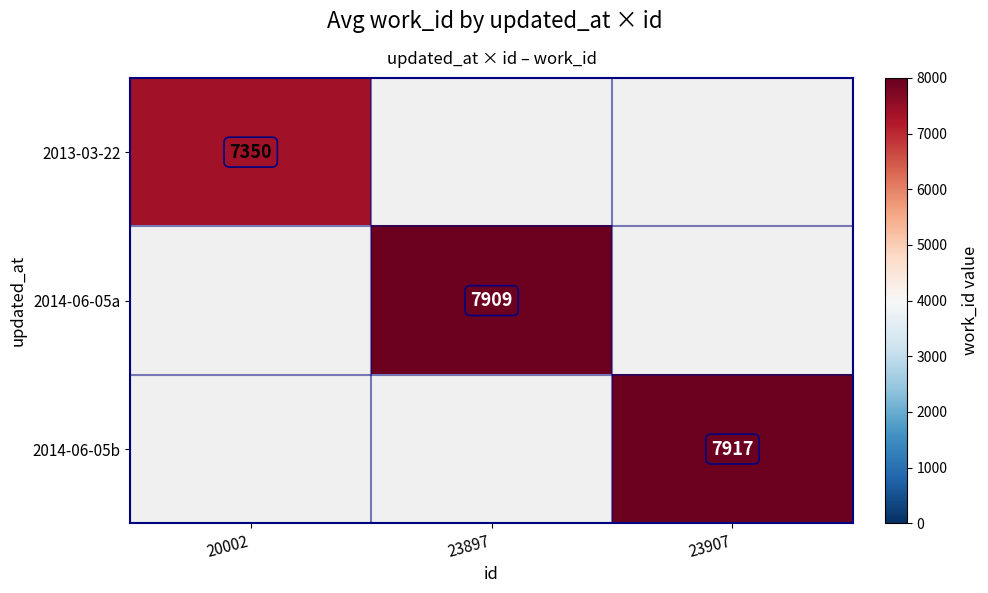

Is it true that 2014-06-05a equals 11516 at 23897?

False